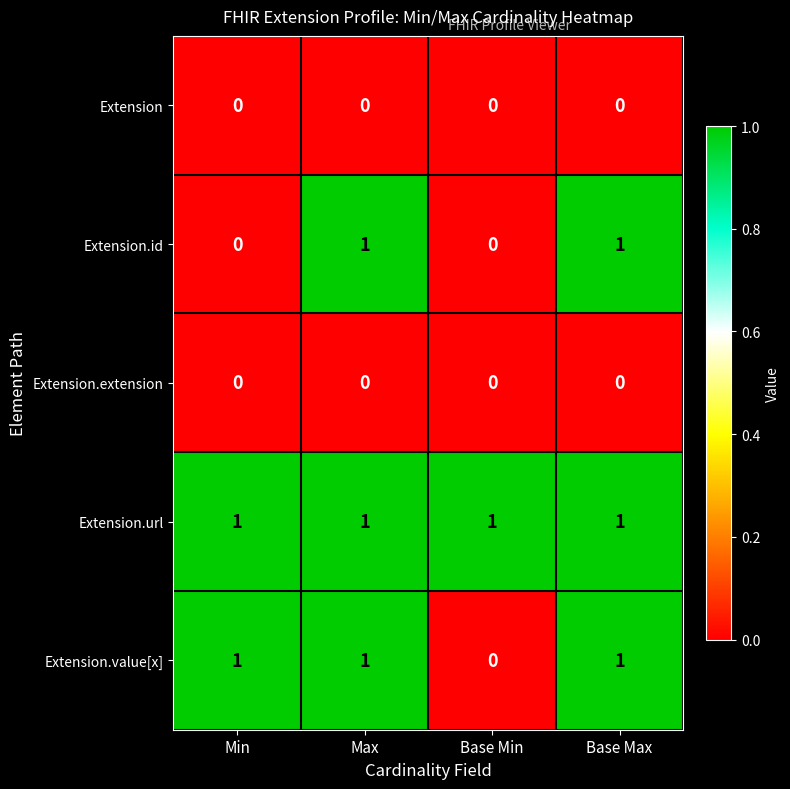

True or false: Extension.id has a value of 1 at Max.

True